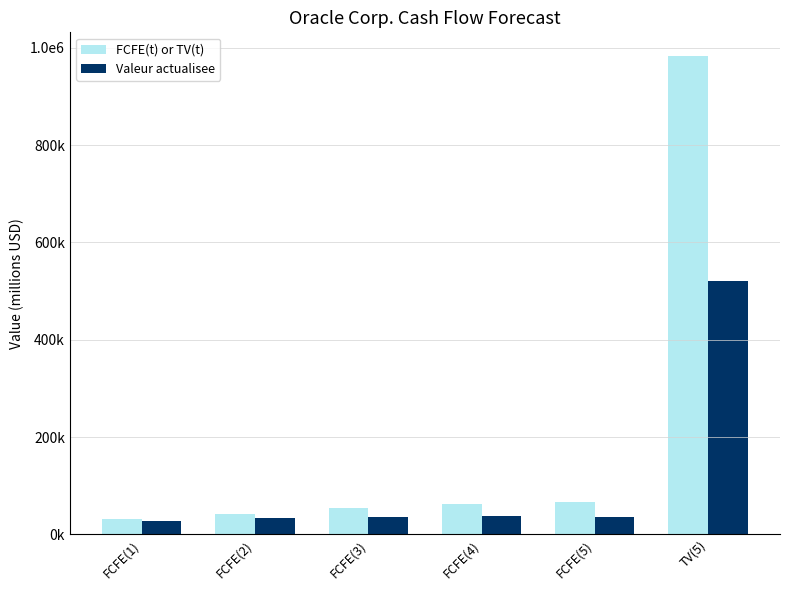

What are all the series names shown in the legend?

FCFE(t) or TV(t), Valeur actualisee